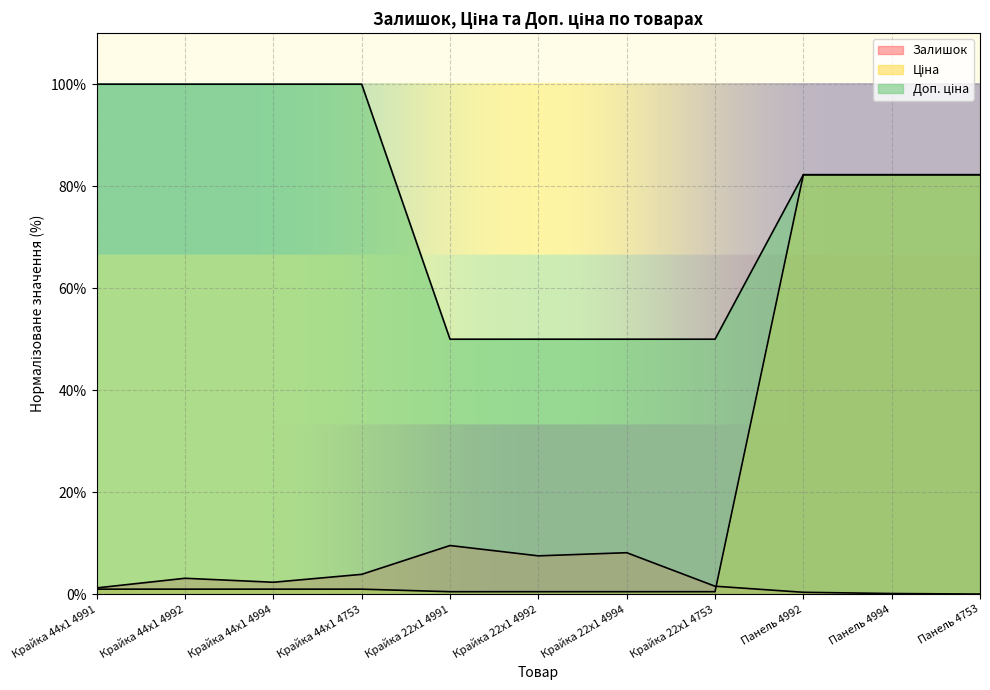

Which category has the highest value across all series?

Крайка 44x1 4991